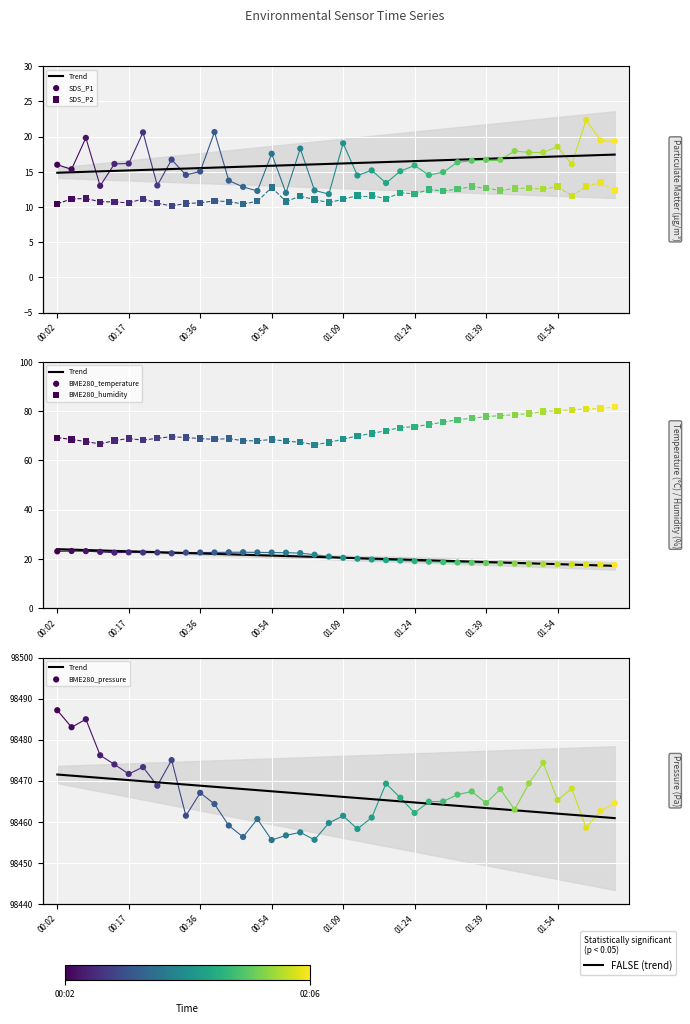

At how many categories does at least one series exceed 13322?

40